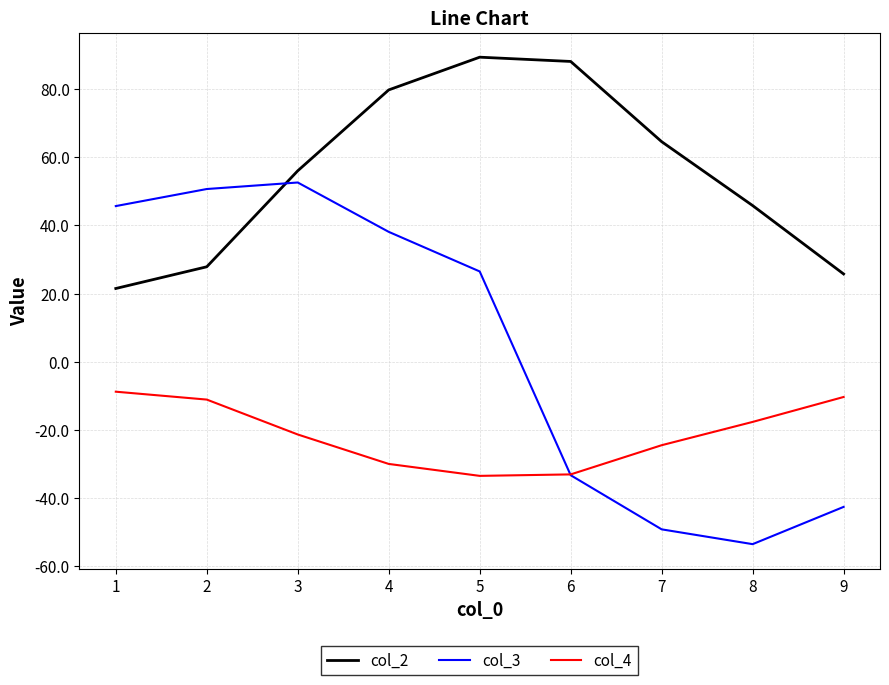

List the labels in order of col_3 value, largest first.

3, 2, 1, 4, 5, 6, 9, 7, 8